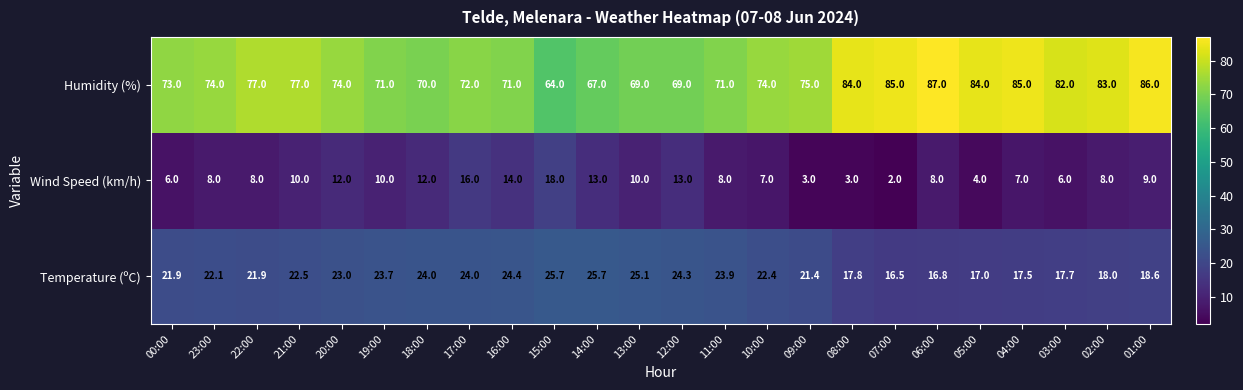

List the series in order of their peak value, highest first.

Humidity (%), Temperature (ºC), Wind Speed (km/h)